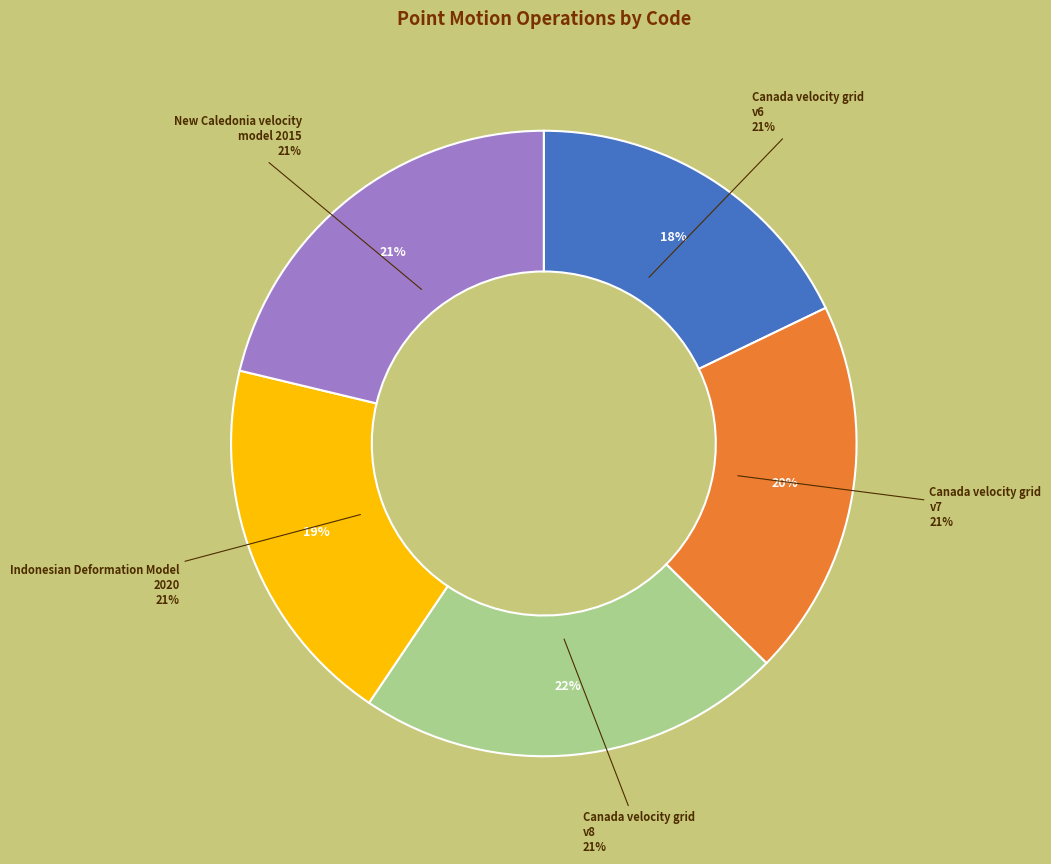

Is Canada velocity grid v8 the majority of the pie?

No